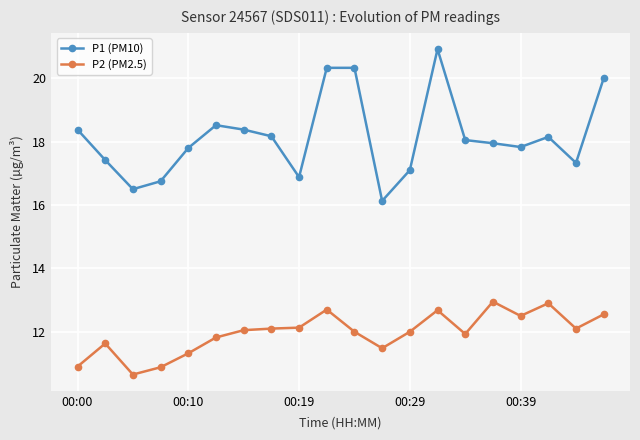

What is the value of the P2 (PM2.5) point at the 9th from the left?

12.1